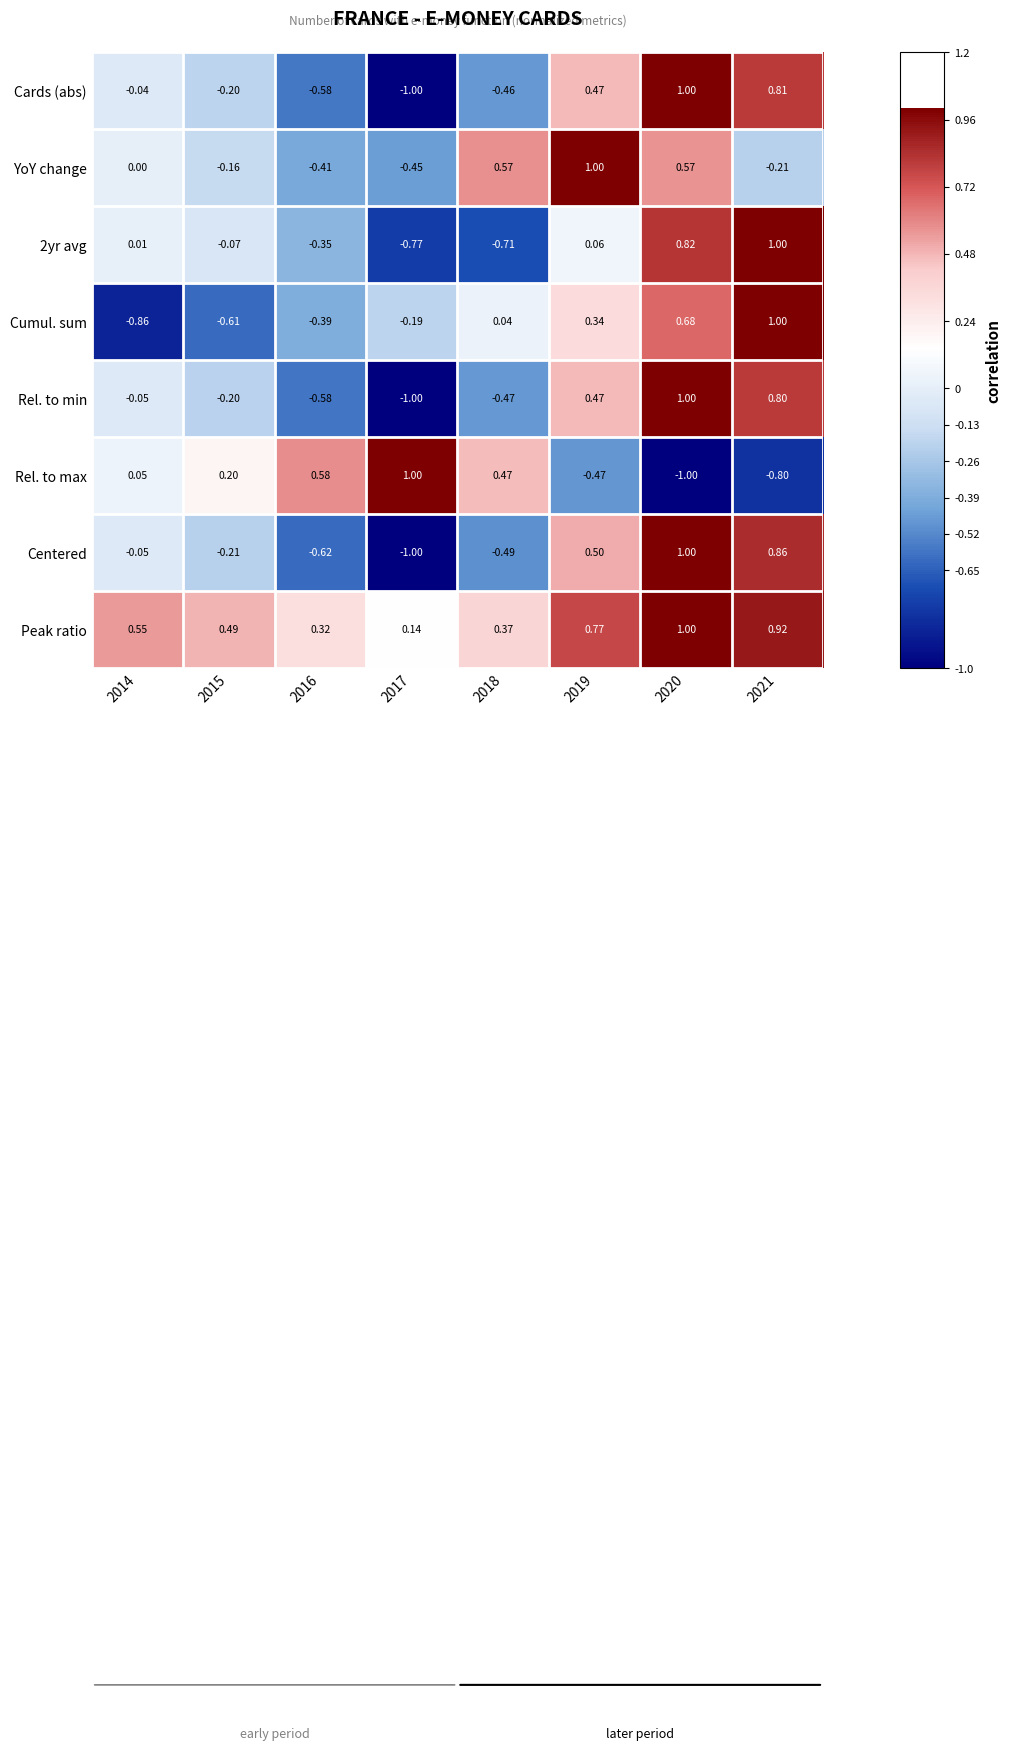

Is the value of YoY change at 2014 greater than the value of Cards (abs) at 2015?

Yes